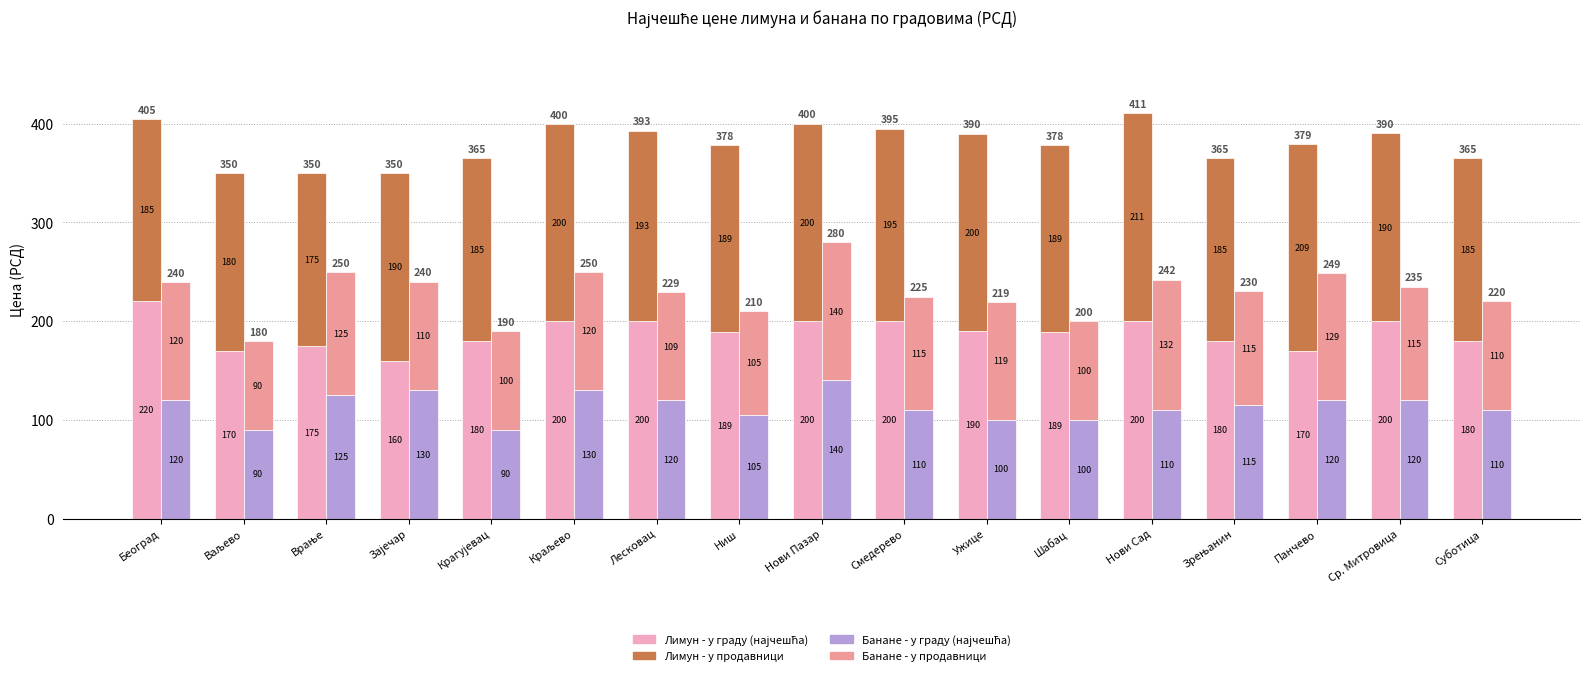

What is the sum of the Банане - у продавници values at Београд and Панчево?

248.9